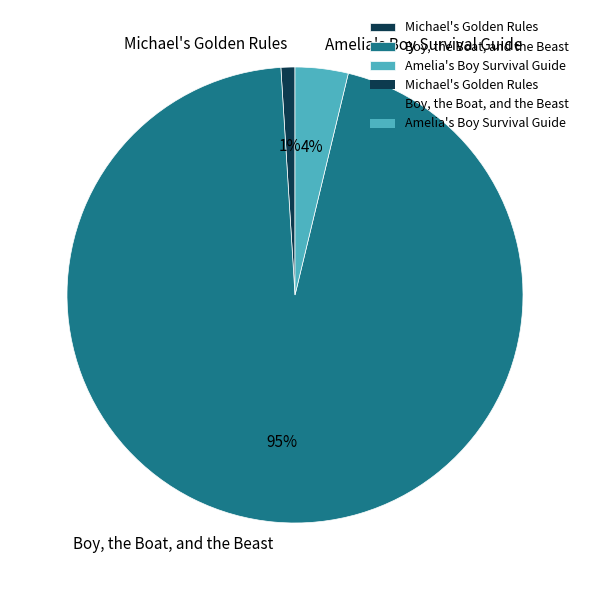

Which has a higher value, Amelia's Boy Survival Guide or Boy, the Boat, and the Beast?

Boy, the Boat, and the Beast